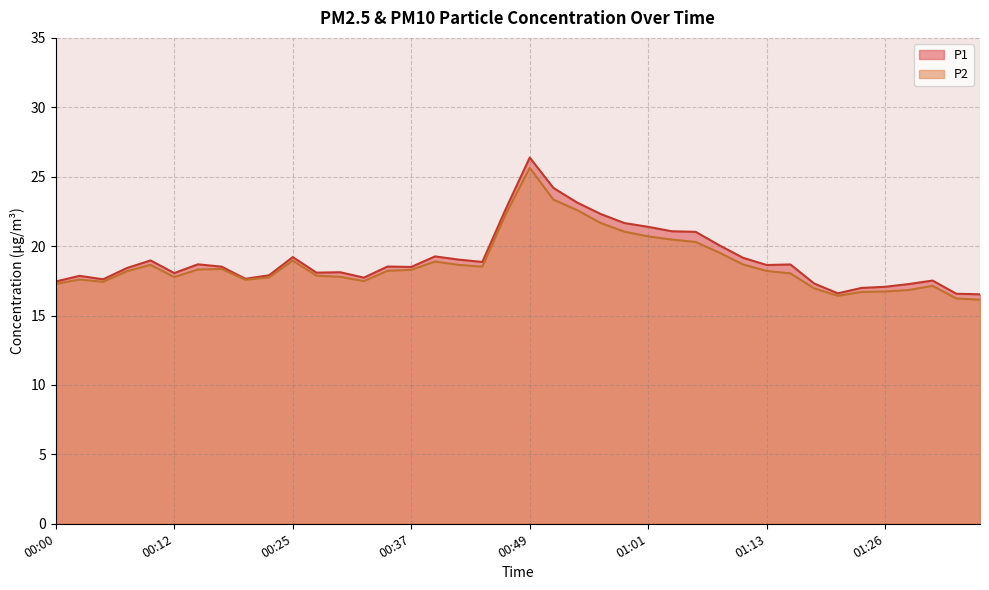

Which series changed the most between 00:05 and 00:08?

P1